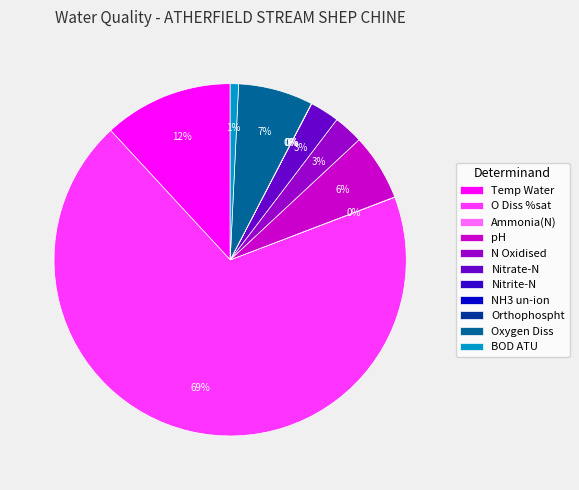

What is the largest slice in the pie chart?

O Diss %sat